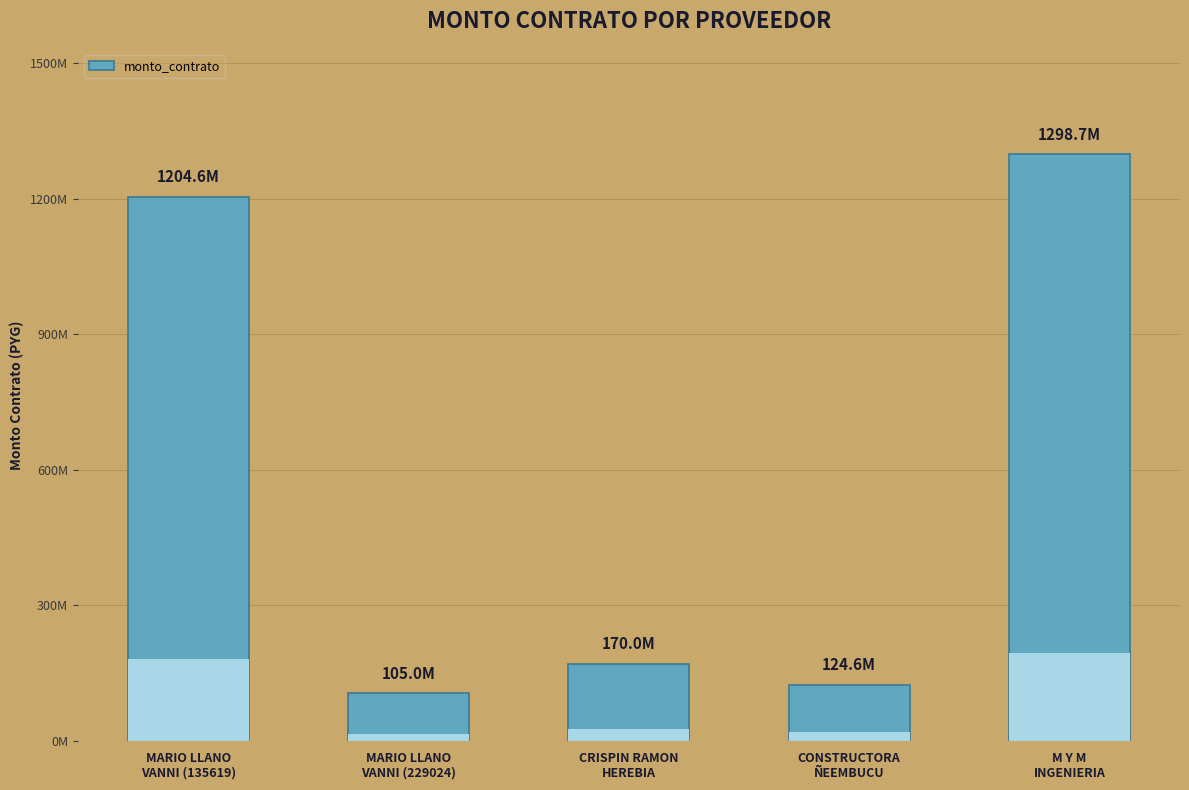

How many values exceed 170000000?

2